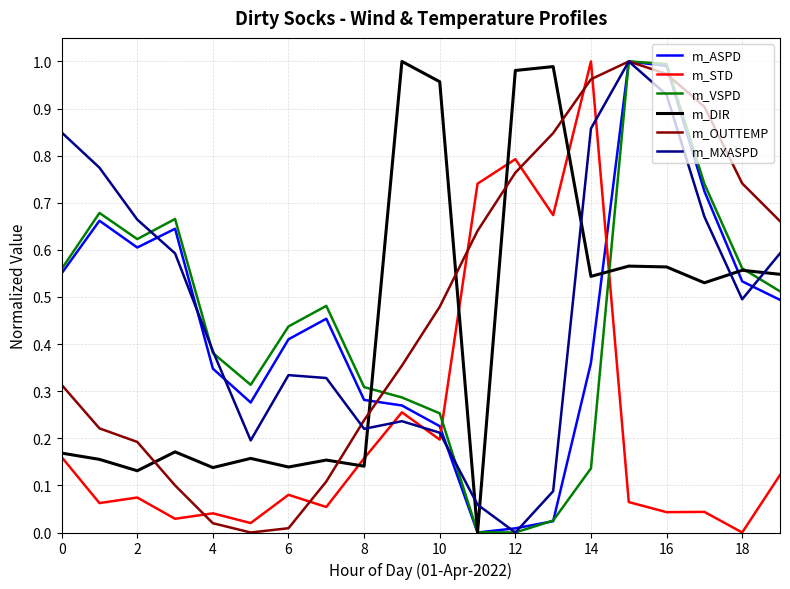

Reading left to right, list all the values displayed in this chart.

m_ASPD: 0.6	0.7	0.6	0.6	0.3	0.3	0.4	0.5	0.3	0.3	0.2	0.0	0.0	0.0	0.4	1.0	1.0	0.7	0.5	0.5
m_STD: 0.2	0.1	0.1	0.0	0.0	0.0	0.1	0.1	0.2	0.3	0.2	0.7	0.8	0.7	1.0	0.1	0.0	0.0	0.0	0.1
m_VSPD: 0.6	0.7	0.6	0.7	0.4	0.3	0.4	0.5	0.3	0.3	0.3	0.0	0.0	0.0	0.1	1.0	1.0	0.7	0.6	0.5
m_DIR: 0.2	0.2	0.1	0.2	0.1	0.2	0.1	0.2	0.1	1.0	1.0	0.0	1.0	1.0	0.5	0.6	0.6	0.5	0.6	0.5
m_OUTTEMP: 0.3	0.2	0.2	0.1	0.0	0.0	0.0	0.1	0.2	0.4	0.5	0.6	0.8	0.8	1.0	1.0	1.0	0.9	0.7	0.7
m_MXASPD: 0.8	0.8	0.7	0.6	0.4	0.2	0.3	0.3	0.2	0.2	0.2	0.1	0.0	0.1	0.9	1.0	0.9	0.7	0.5	0.6